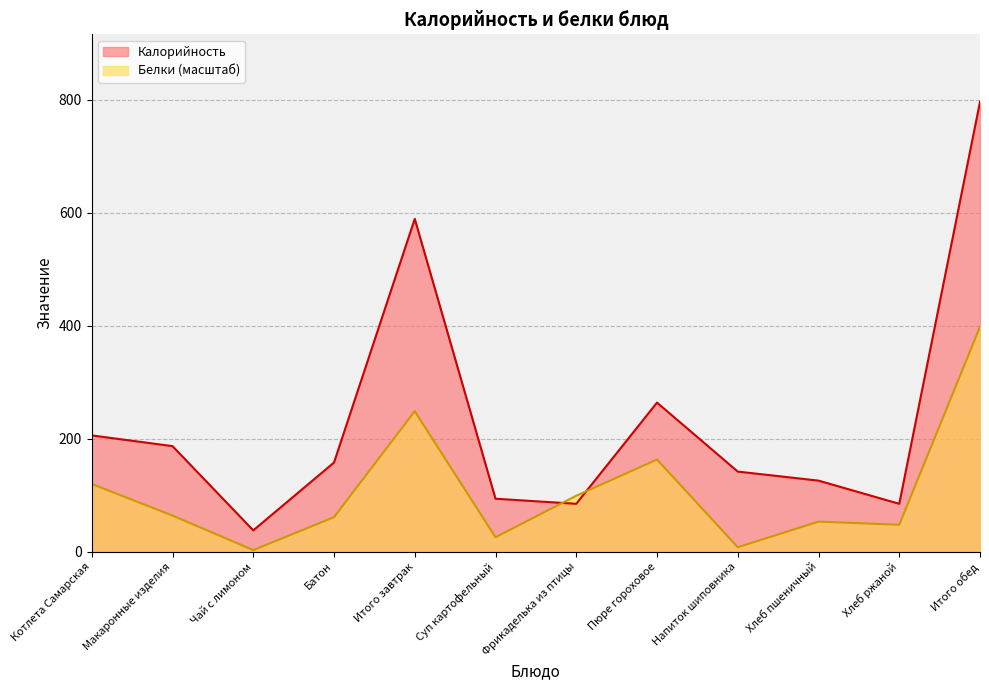

Reading left to right, list all the values displayed in this chart.

Калорийность: 206.0	187.0	38.0	158.0	589.0	94.0	85.0	264.0	142.0	126.0	85.0	796.0
Белки: 120.1	64.2	3.1	61.4	248.7	25.8	99.2	163.3	8.2	53.5	48.0	398.0